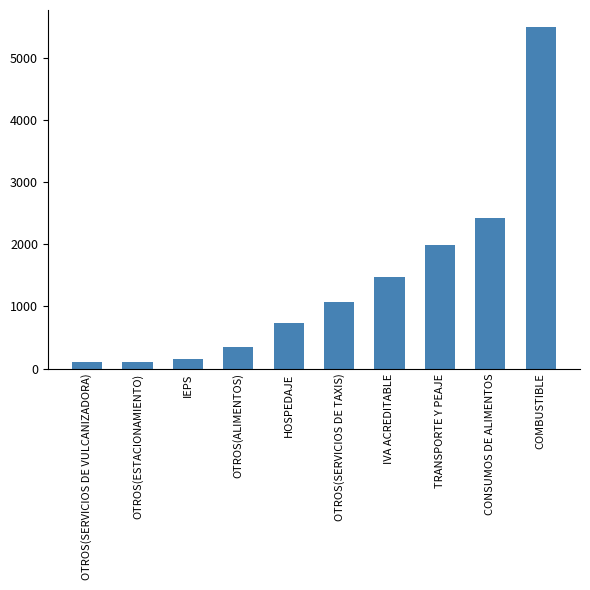

How many values are below 1064?

5